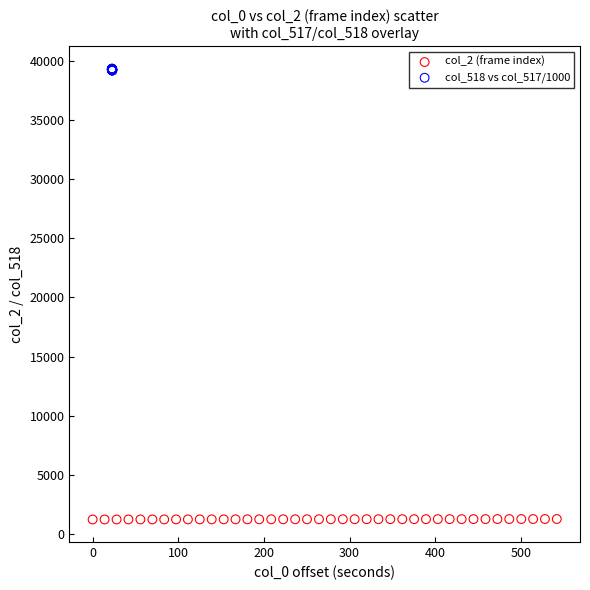

Which series reaches the minimum Y coordinate?

col_2 (frame index)